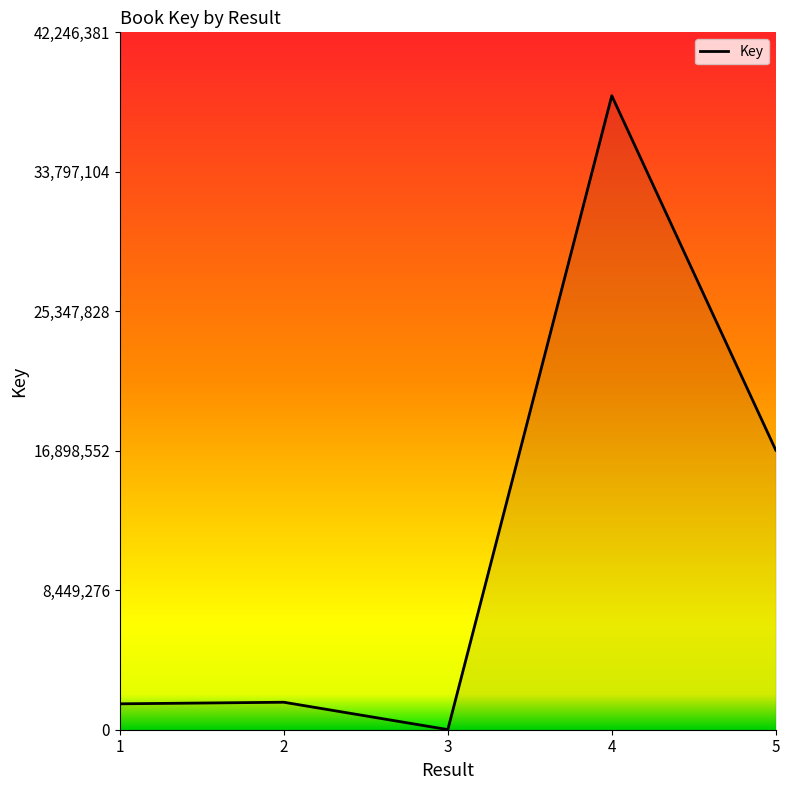

How many series are shown in this chart?

1